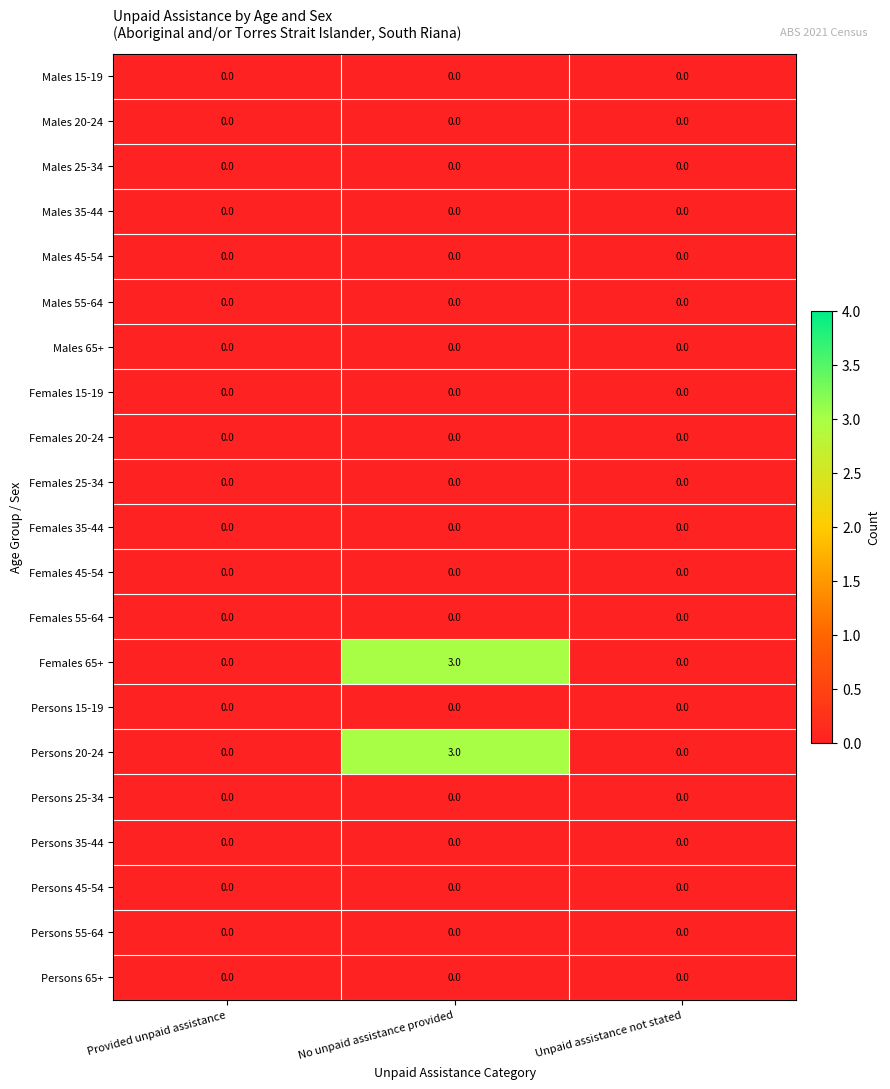

Is it true that Males 25-34 equals 0 at Provided unpaid assistance?

True